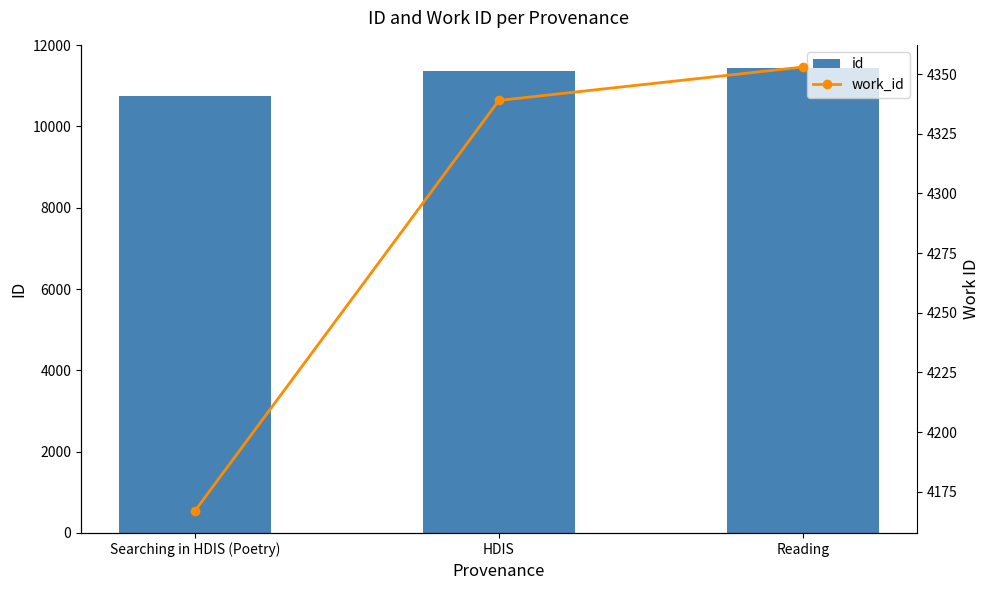

Reading left to right, transcribe all the data shown in this chart.

id: Searching in HDIS (Poetry)=10751	HDIS=11360	Reading=11436
work_id: Searching in HDIS (Poetry)=4167	HDIS=4339	Reading=4353